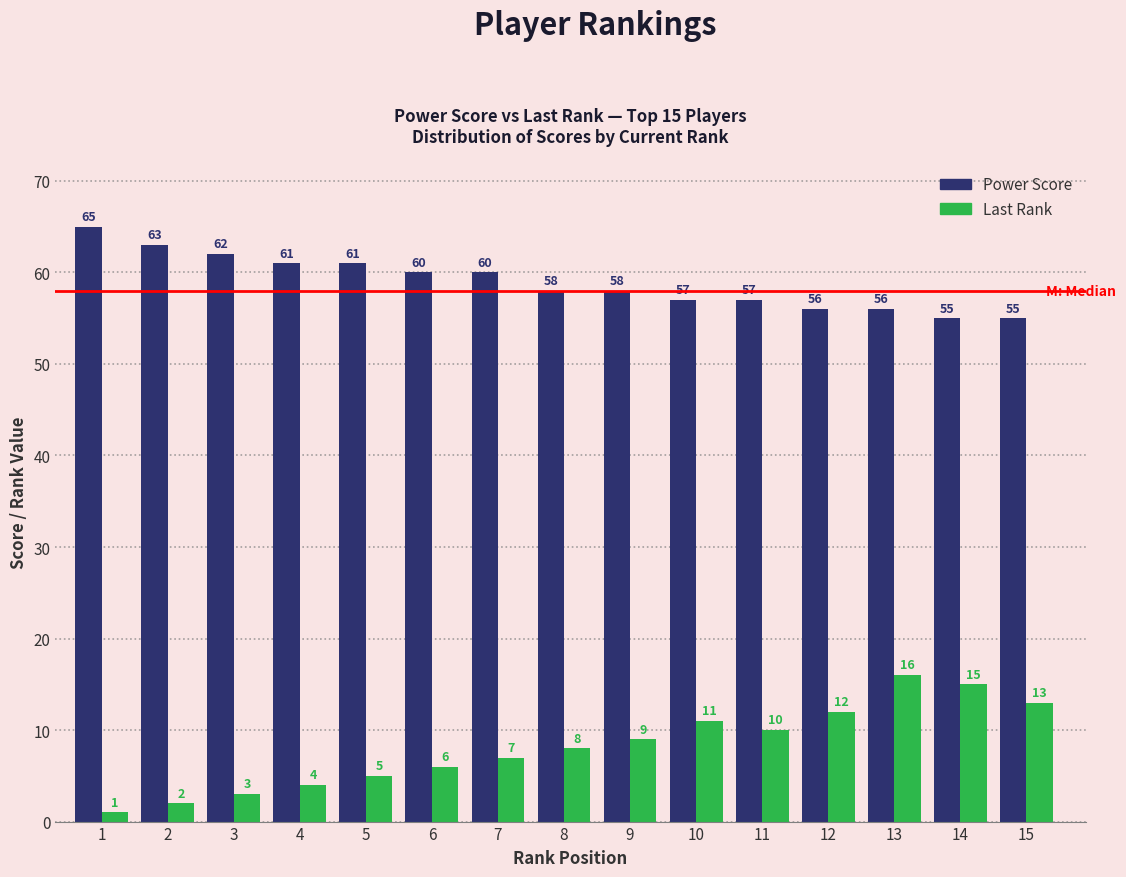

Where does the Power Score series first go above 58?

1